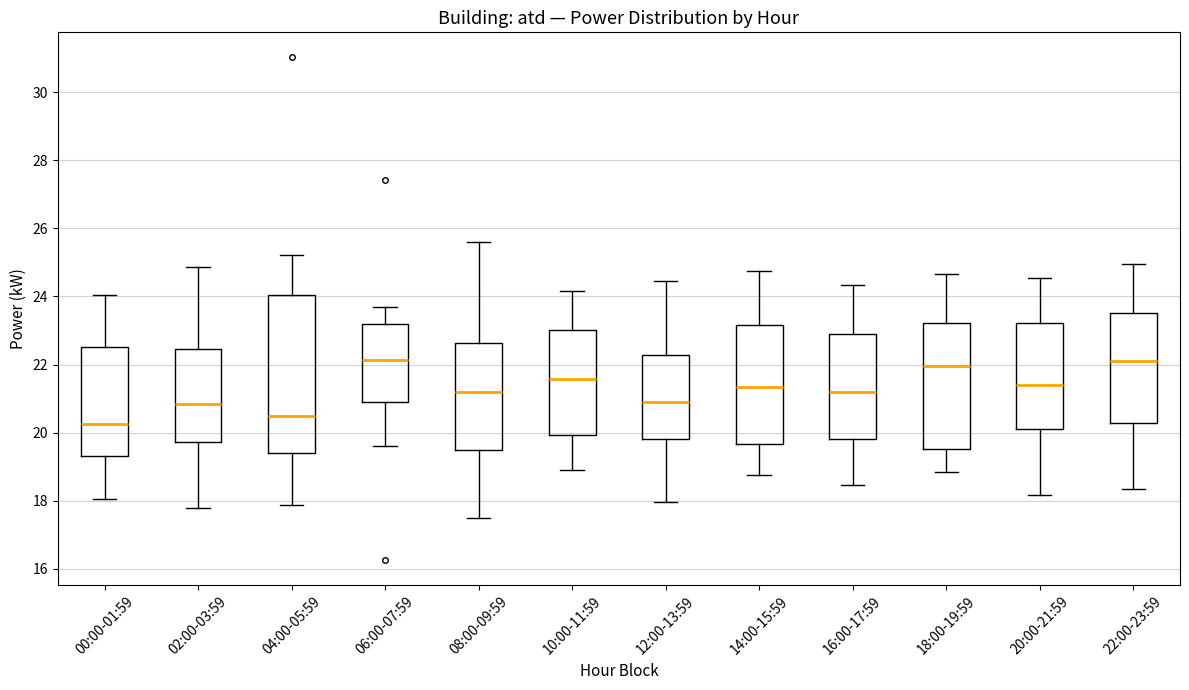

Where does the lower whisker of the box for 10:00-11:59 end on the y-axis? The values are not printed on the chart, so give them approximately, as read against the axis.

19.0